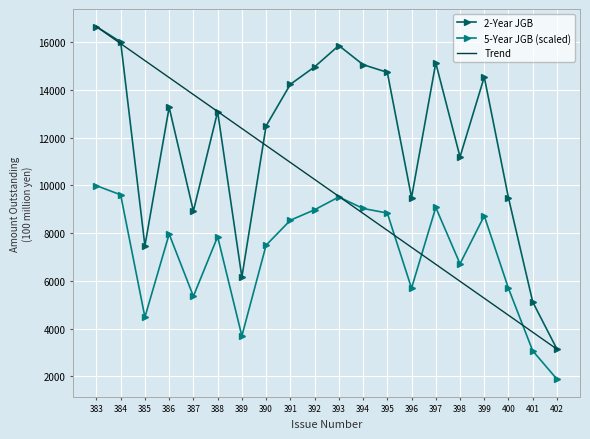

What are all the series names shown in the legend?

2-Year JGB, 5-Year JGB (scaled), Trend